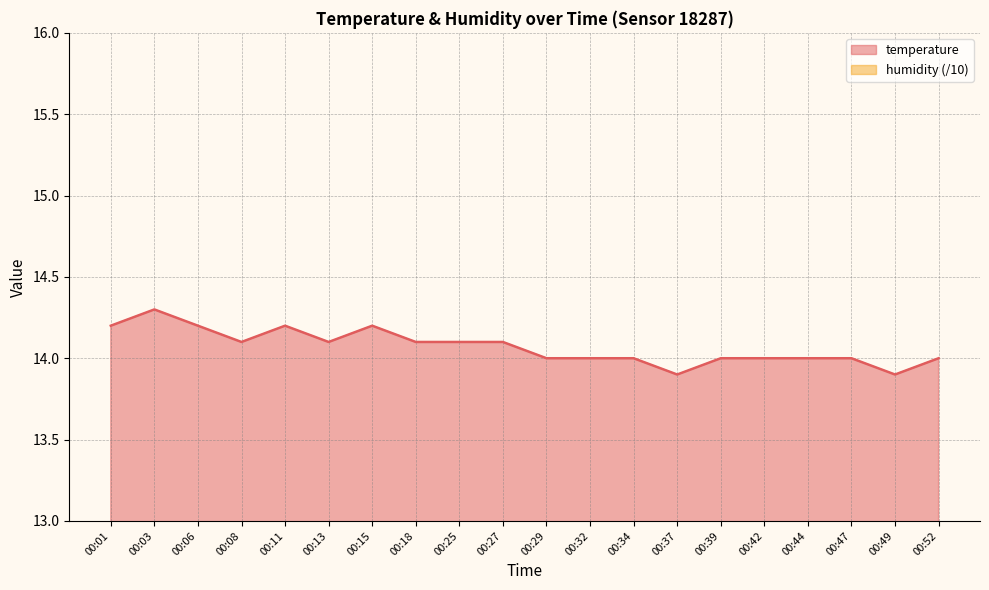

How many distinct data groups are displayed?

2